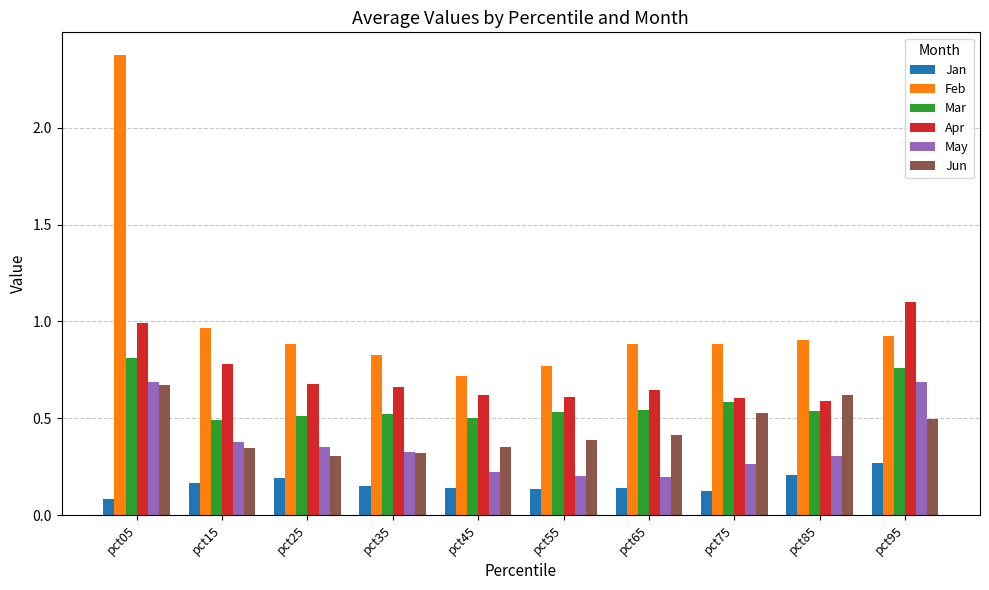

Which series has the widest spread of values?

Feb